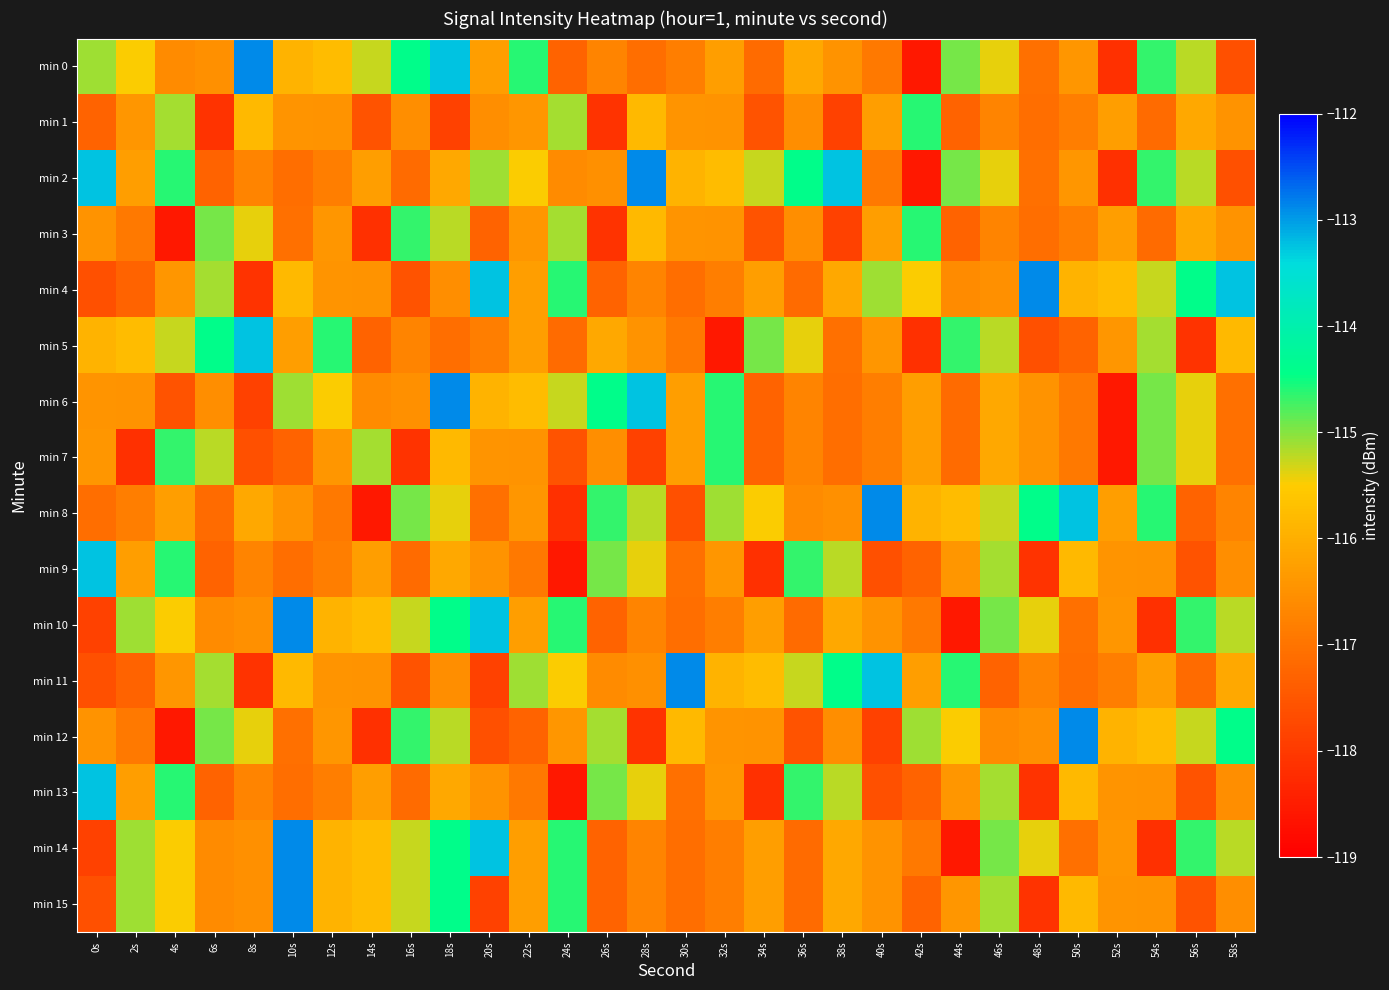

How many categories are shown in the chart?

30